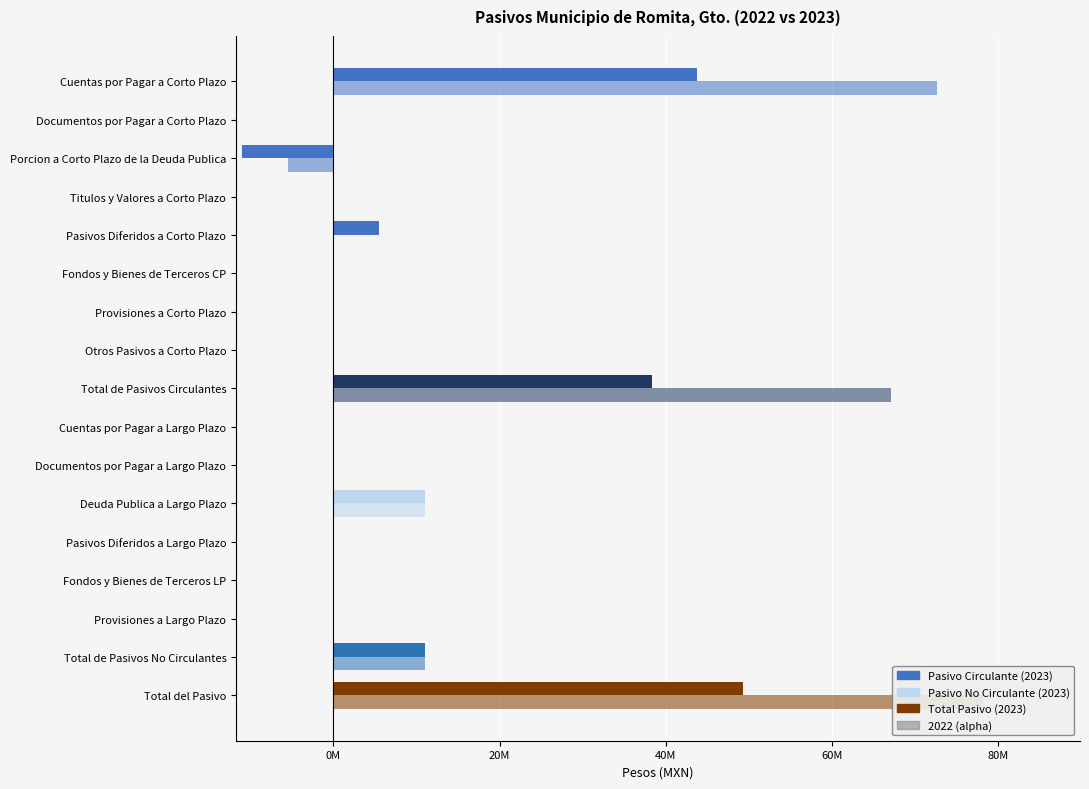

How many bars are there in each group?

2